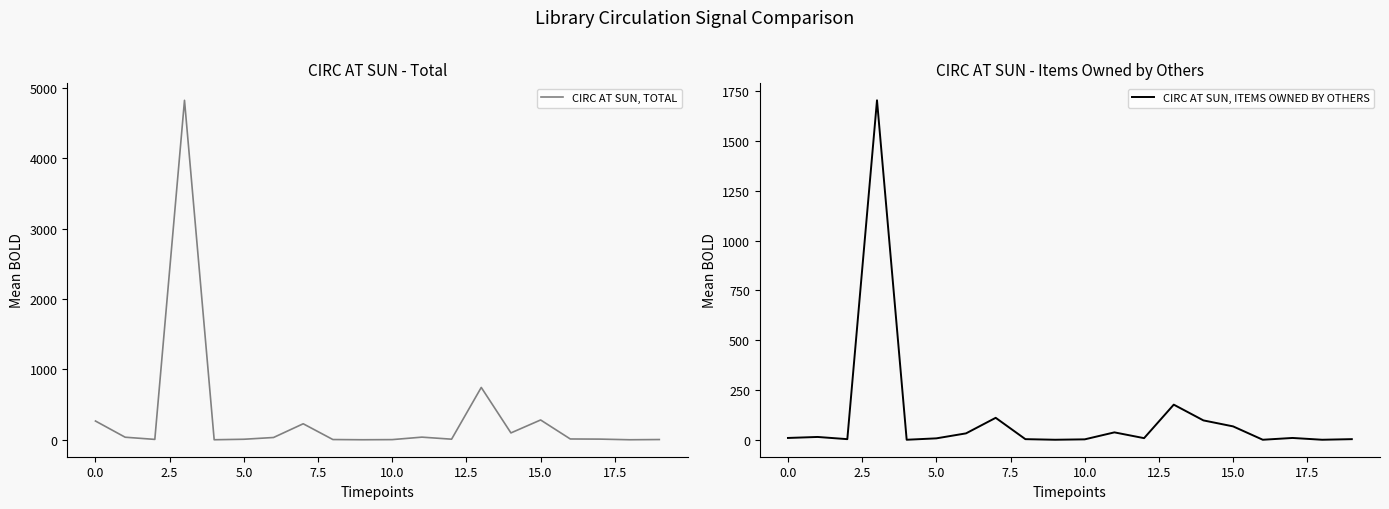

How many series are shown in this chart?

2